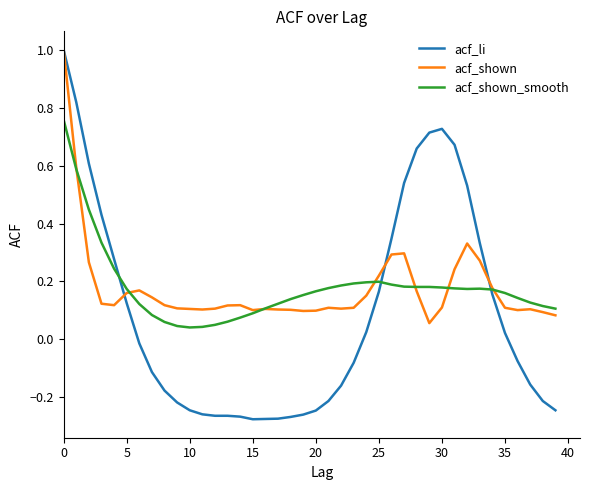

After their last crossing, which series has the higher values: acf_shown or acf_shown_smooth?

acf_shown_smooth